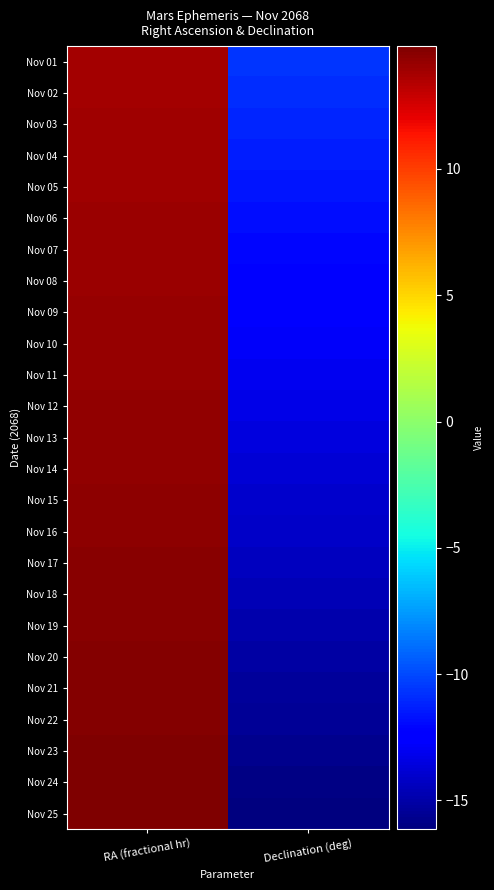

At Declination (deg), list the series in order from largest to smallest.

Nov 01, Nov 02, Nov 03, Nov 04, Nov 05, Nov 06, Nov 07, Nov 08, Nov 09, Nov 10, Nov 11, Nov 12, Nov 13, Nov 14, Nov 15, Nov 16, Nov 17, Nov 18, Nov 19, Nov 20, Nov 21, Nov 22, Nov 23, Nov 24, Nov 25